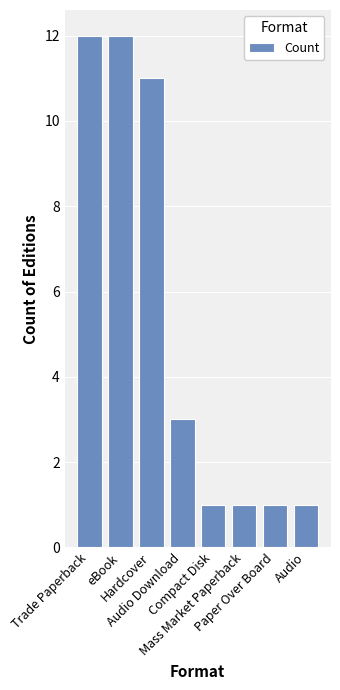

Where is the data nearest to the value 6?

Audio Download